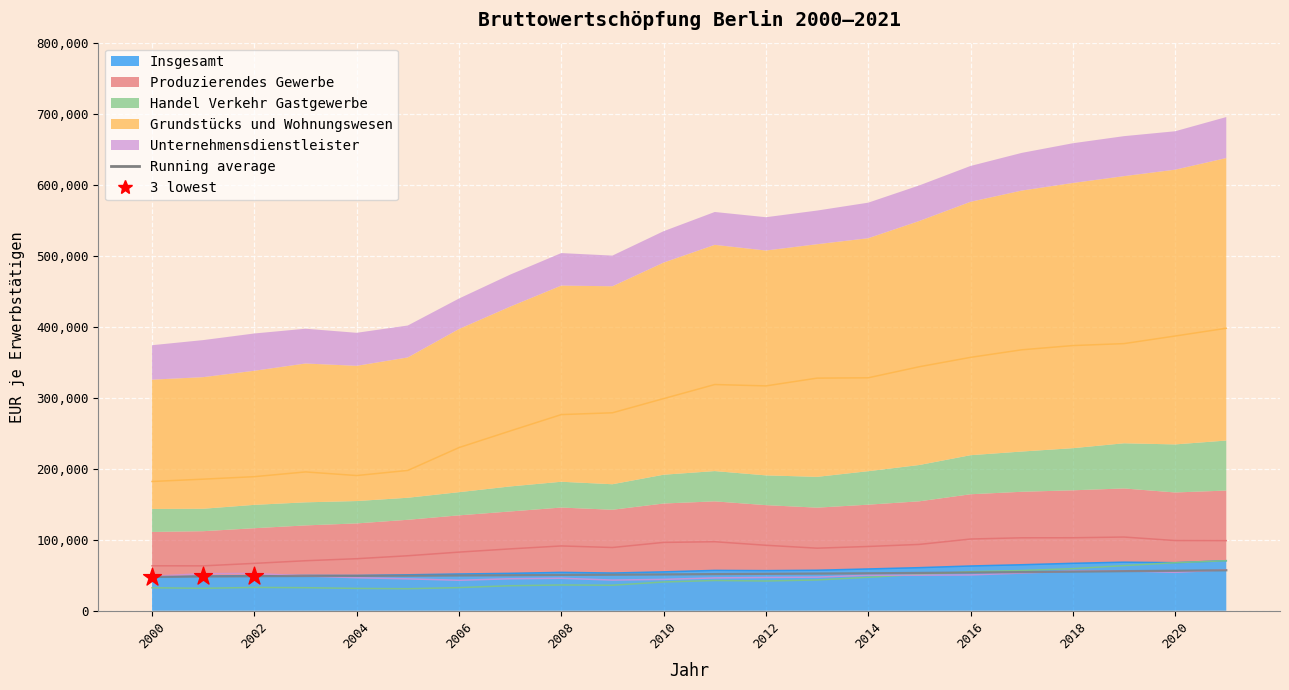

At which category is the sum across all series the highest?

2021